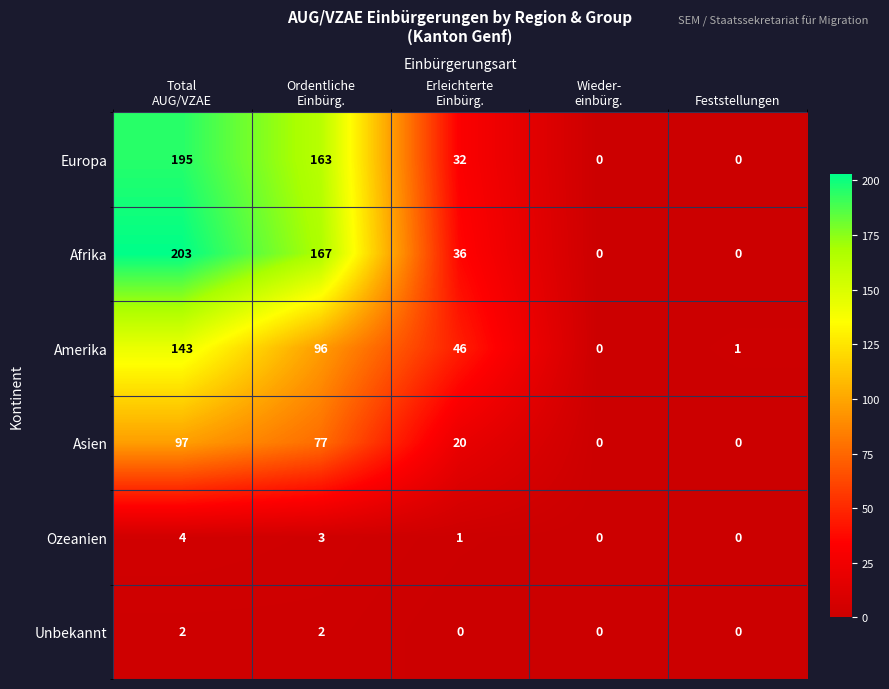

How many Ozeanien values are between 0 and 3?

4